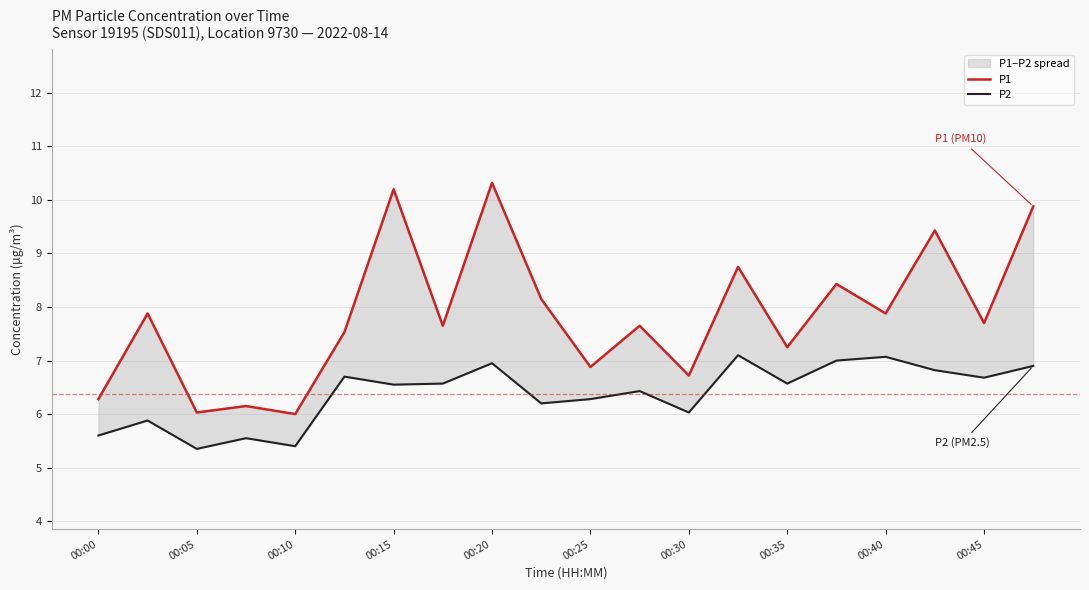

What is the difference between the maximum and minimum values in the P1 series?

4.3